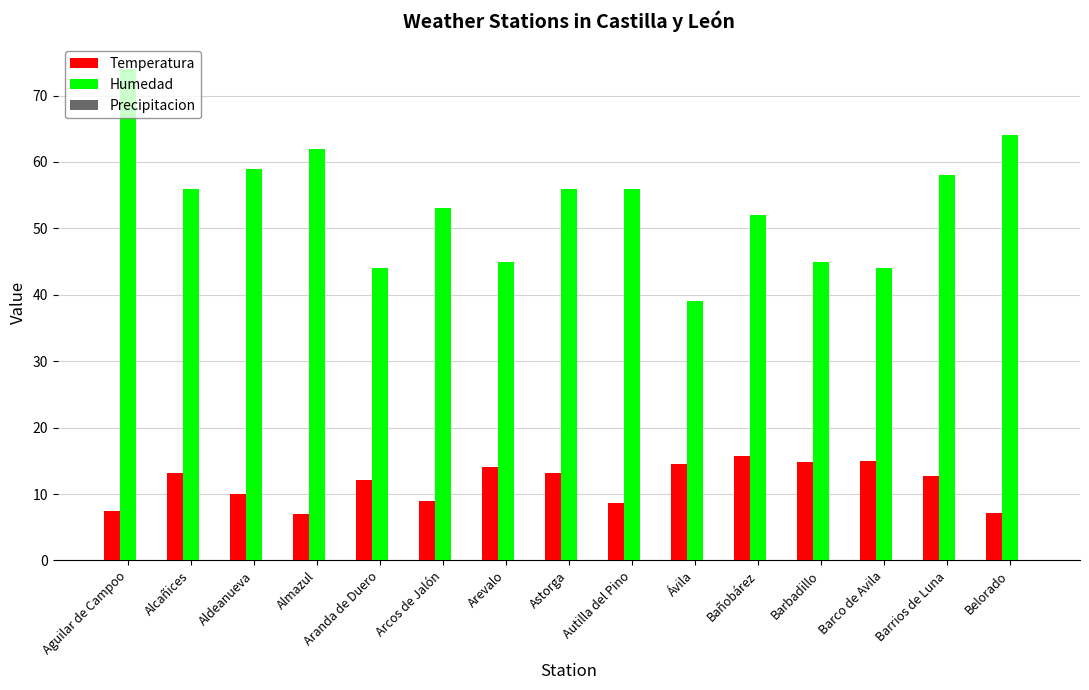

What is the maximum value for Humedad?

74.0